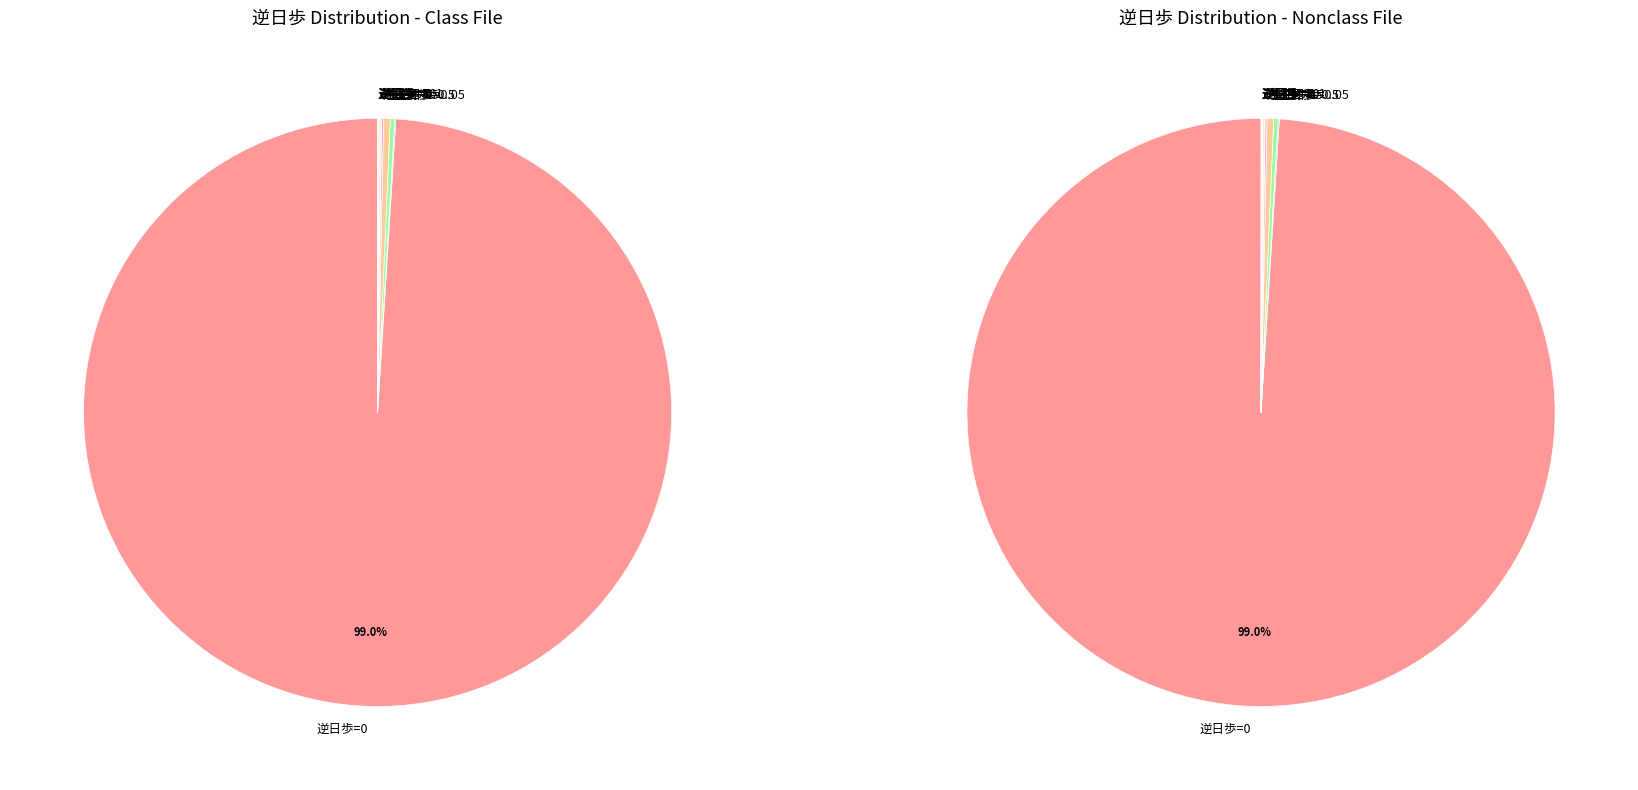

Does any single category account for the majority?

Yes